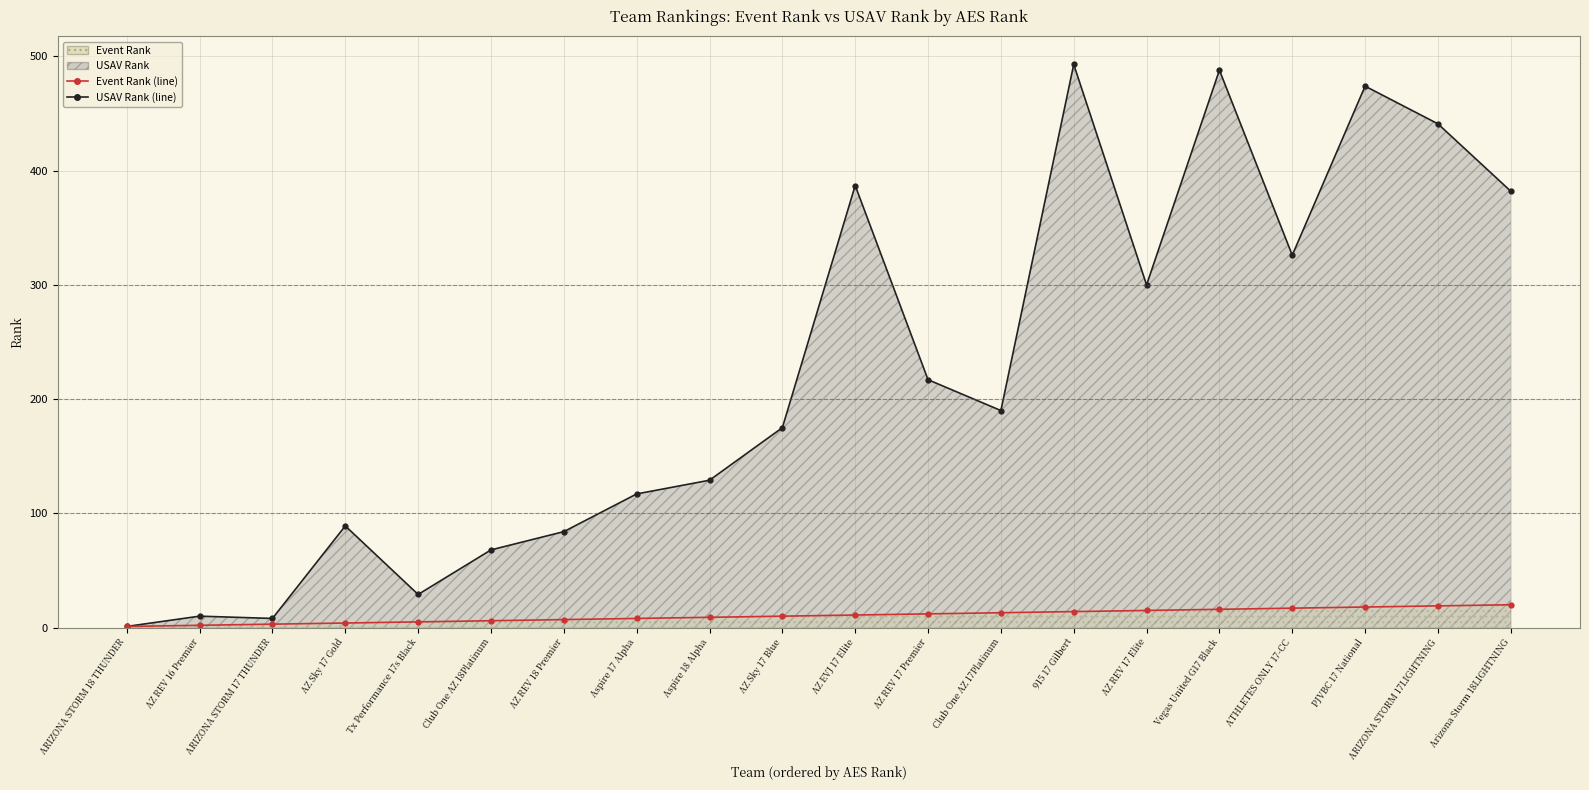

How many categories are shown in the chart?

20